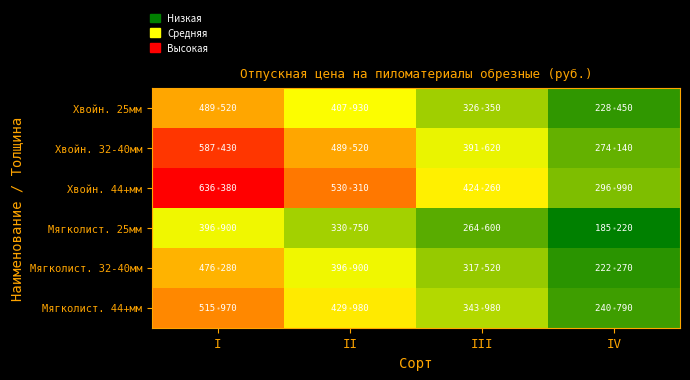

Reading right to left, list all the values displayed in this chart.

Хвойн. 25мм: IV=228450	III=326350	II=407930	I=489520
Хвойн. 32-40мм: IV=274140	III=391620	II=489520	I=587430
Хвойн. 44+мм: IV=296990	III=424260	II=530310	I=636380
Мягколист. 25мм: IV=185220	III=264600	II=330750	I=396900
Мягколист. 32-40мм: IV=222270	III=317520	II=396900	I=476280
Мягколист. 44+мм: IV=240790	III=343980	II=429980	I=515970